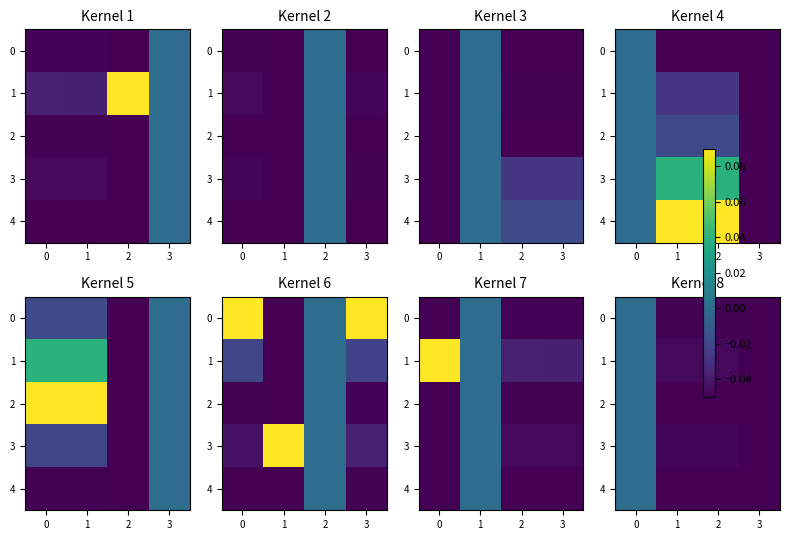

True or false: 0 has a value of -0.1 at 3.

True